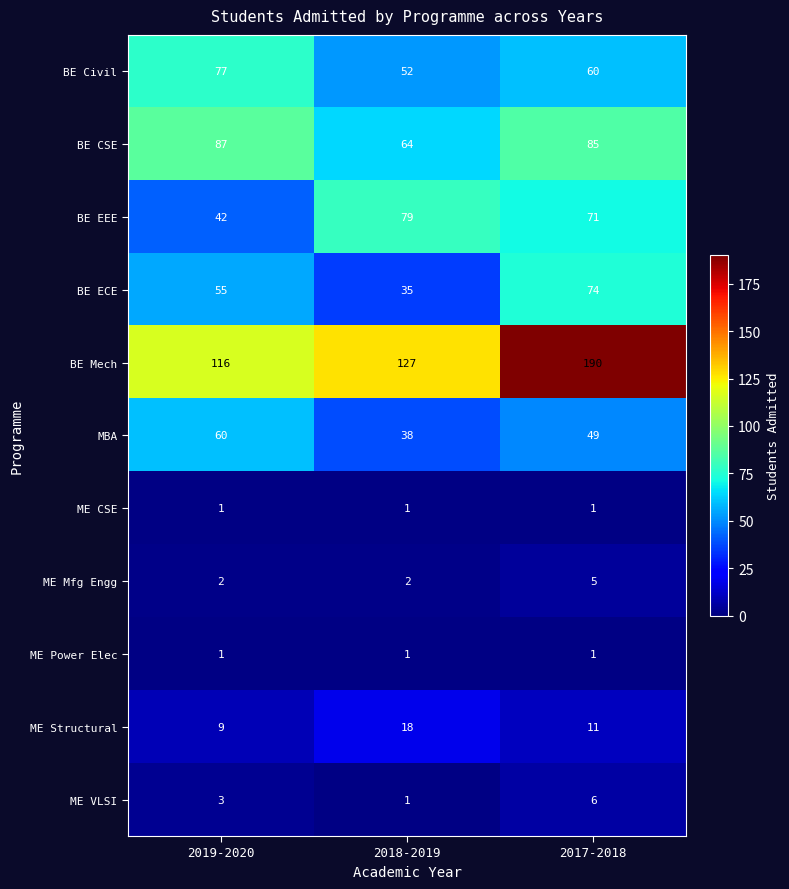

Which series has the largest total across all categories?

BE Mech